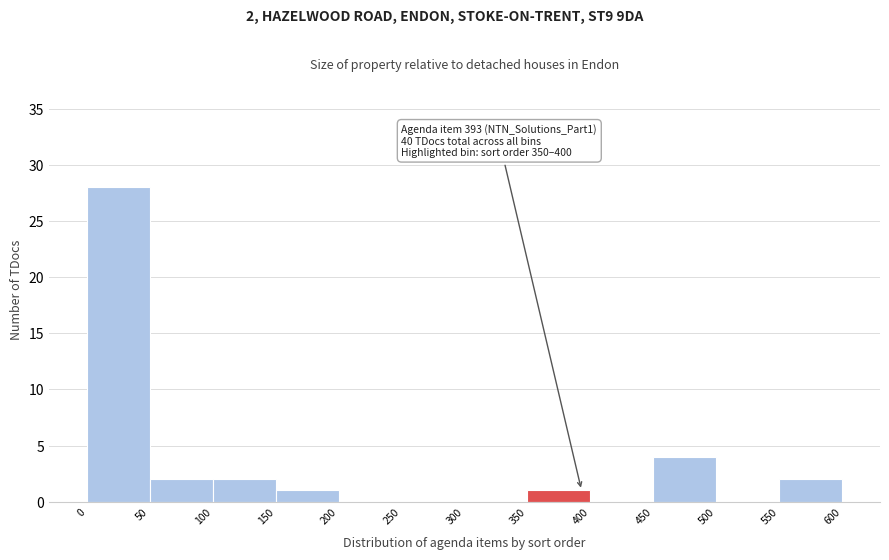

Which range on the x-axis has the tallest bar?

0 to 50